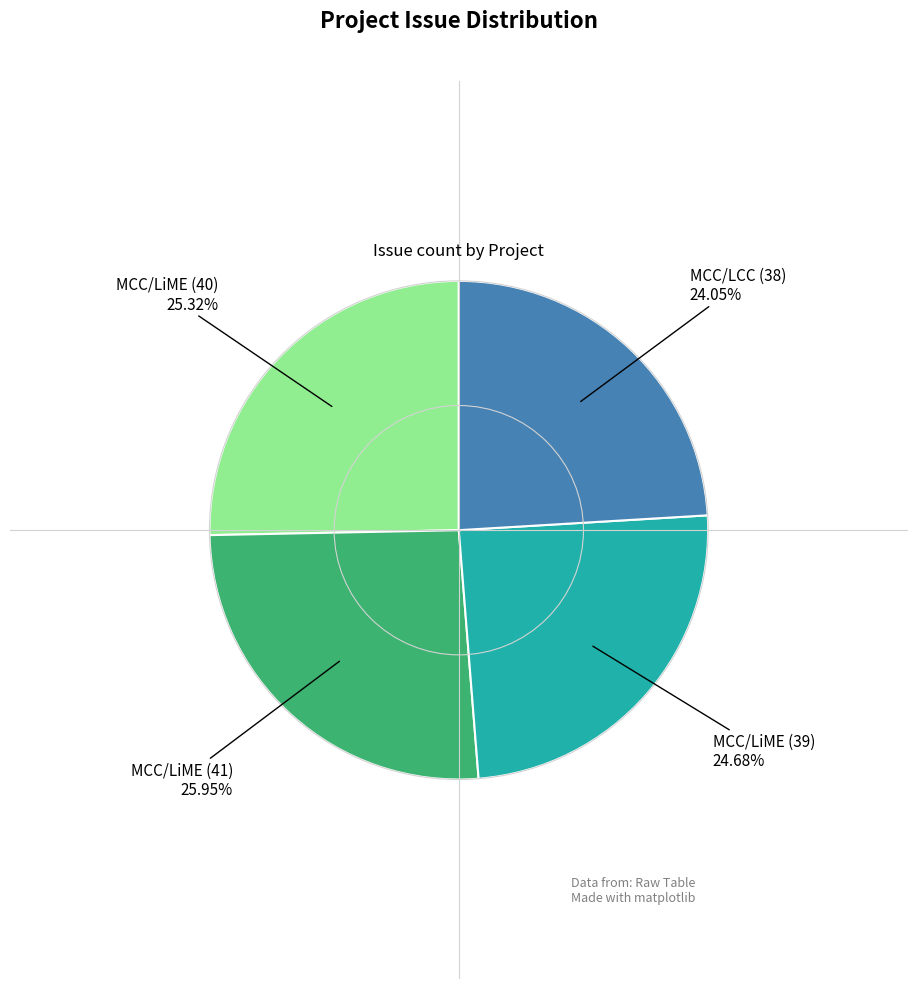

How many slices are in this pie chart?

4